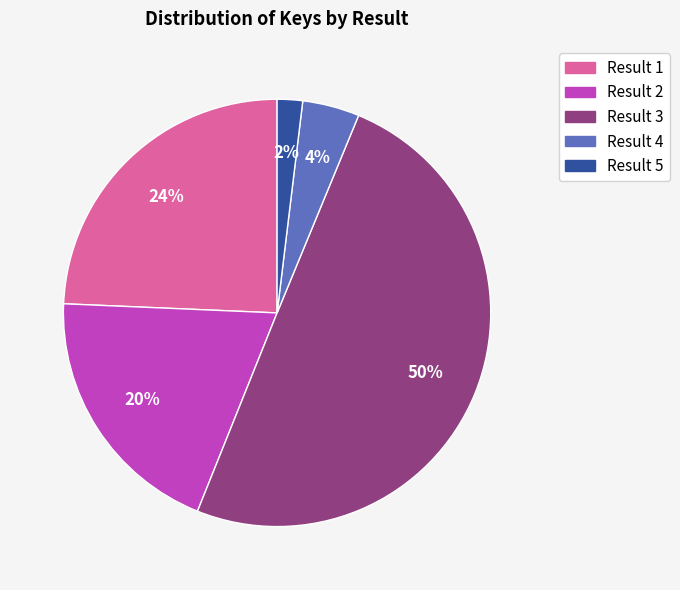

To the nearest percent, what is the difference between the Result 5 and Result 4 slice percentages?

2%